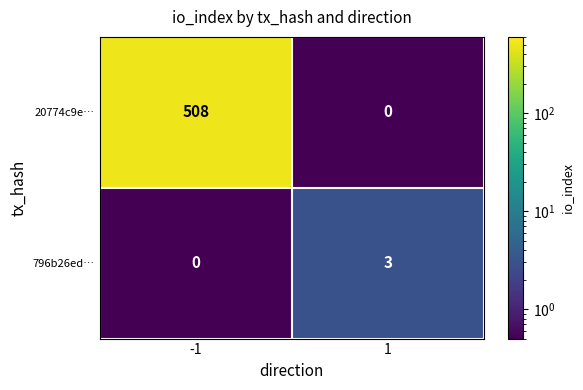

Reading right to left, list all the values displayed in this chart.

20774c9e…: 0	508
796b26ed…: 3	0